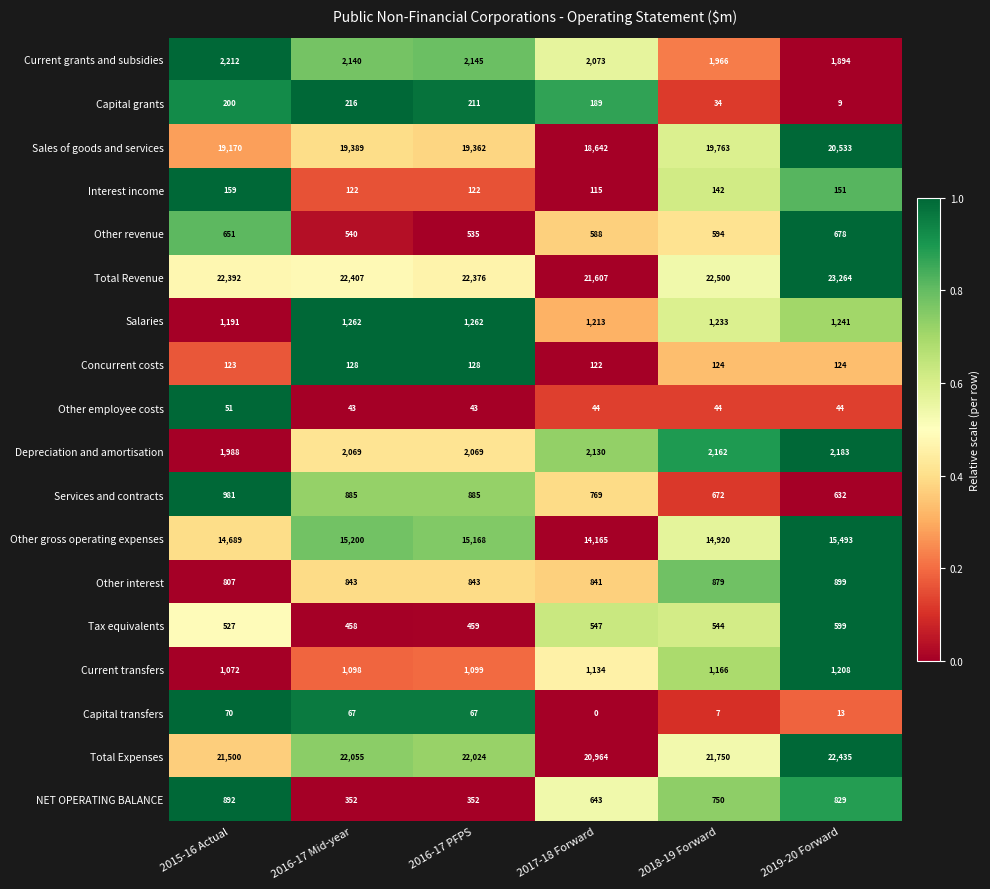

At how many categories does at least one series exceed 0?

6